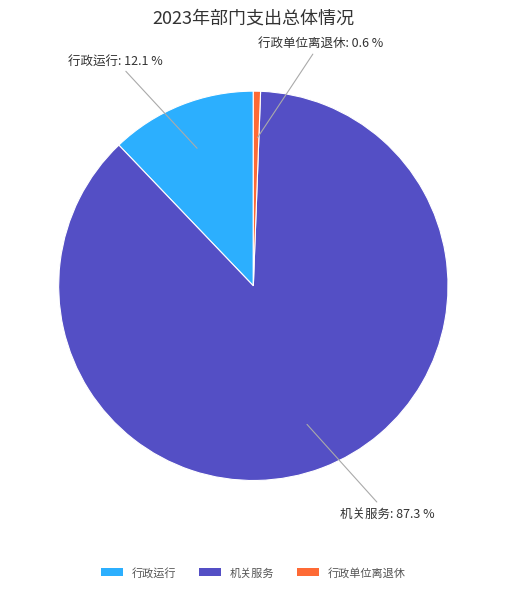

Is the sum of 行政运行 and 行政单位离退休 greater than half?

No